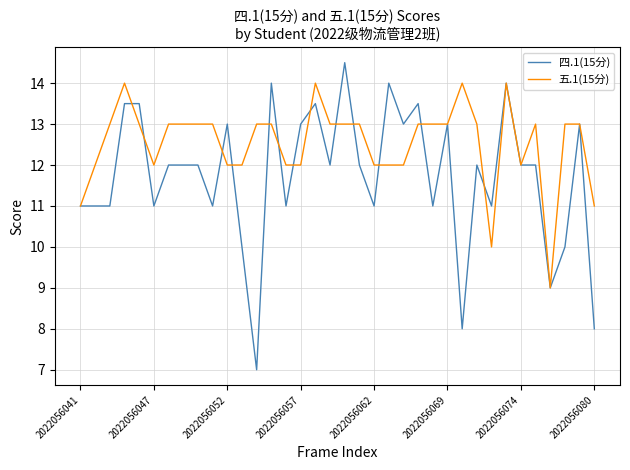

Which series has the largest range (max minus min)?

四.1(15分)